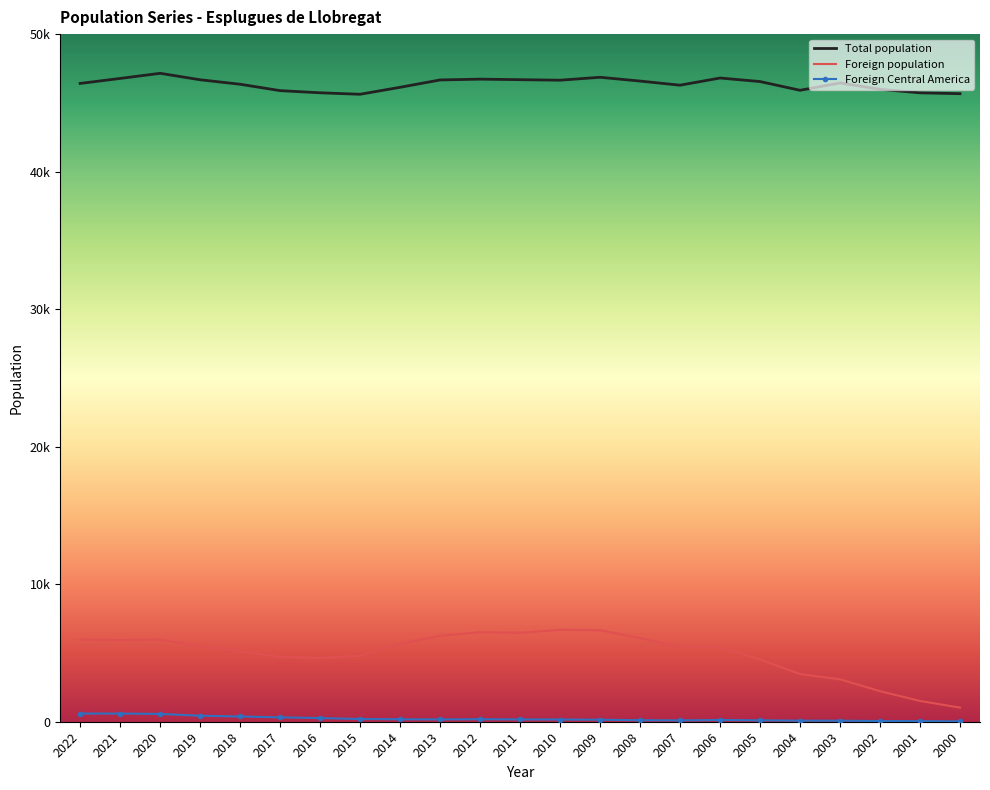

At which label is Foreign population closest to 3854?

2004